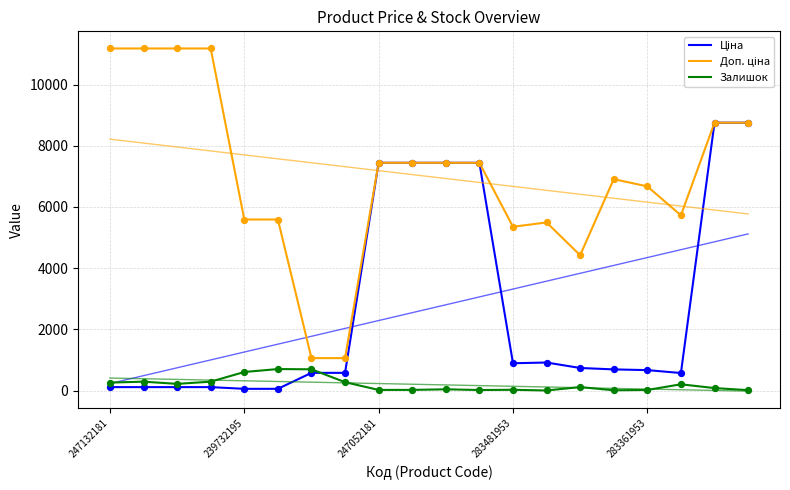

Is the value of Доп. ціна at 247132181 greater than the value of Ціна at 283481953?

Yes